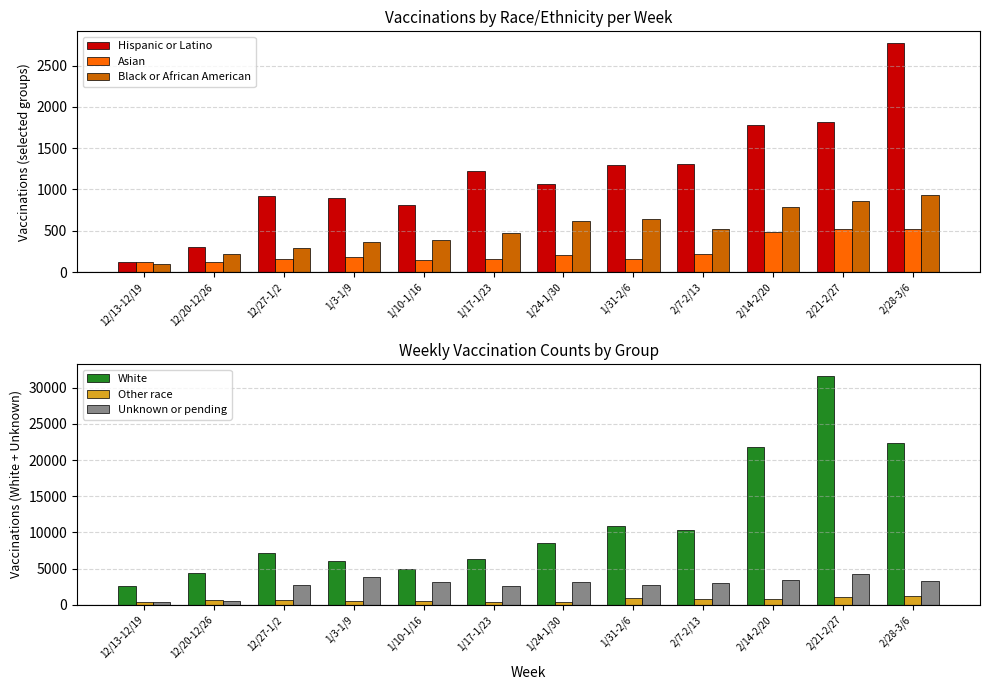

At how many categories does at least one series exceed 21276?

3